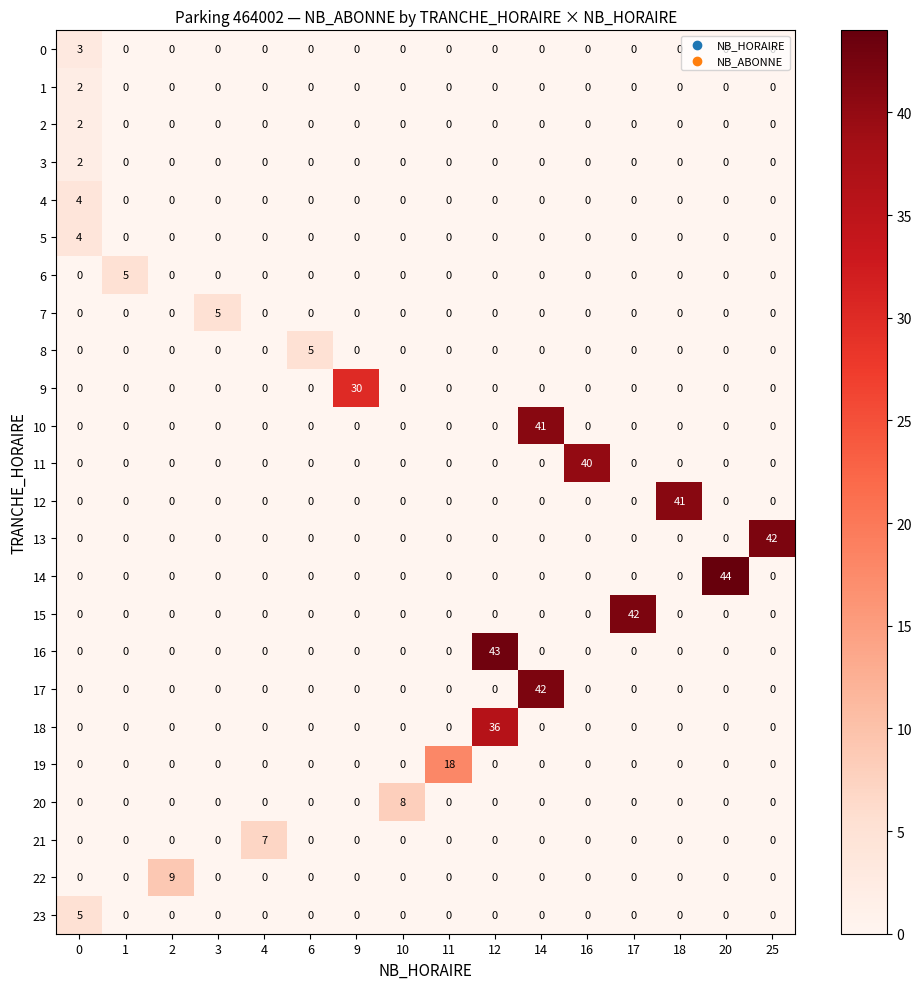

Which series has the largest range (max minus min)?

14